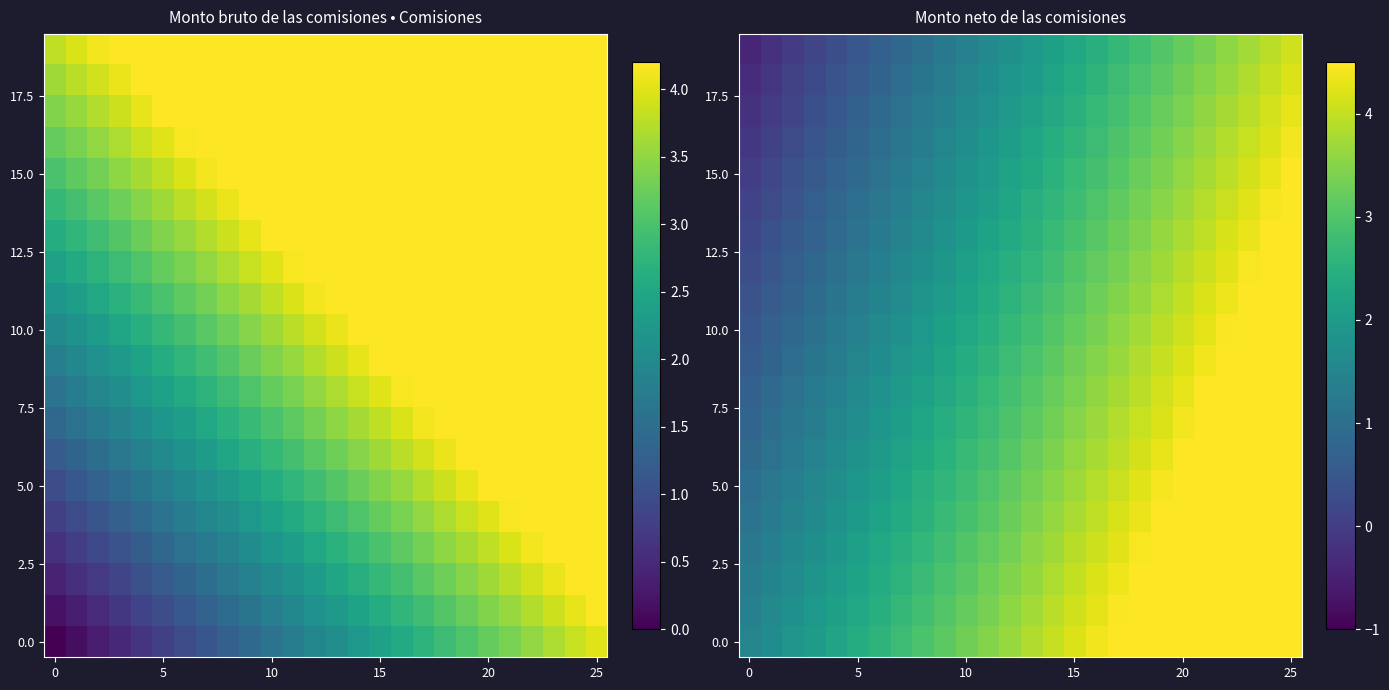

Count the number of categories in the chart.

26